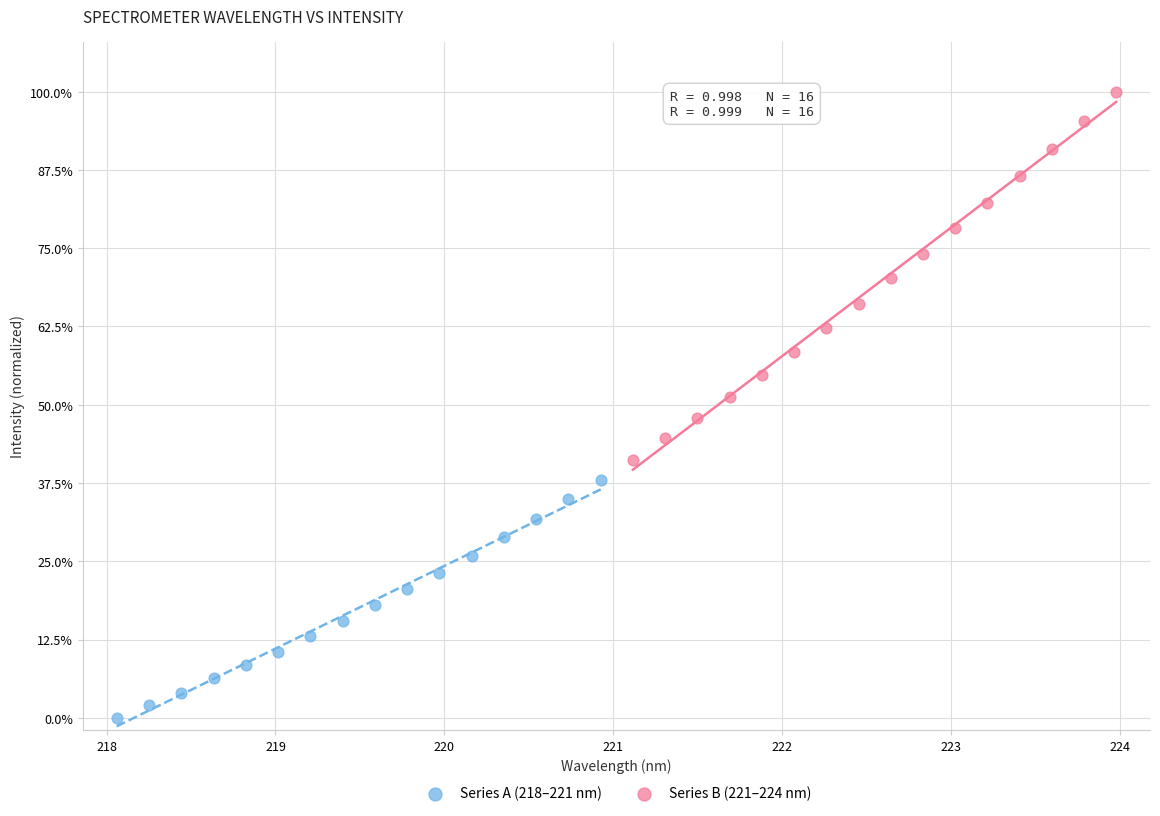

Which series has the widest spread of Y values?

Series B (221–224 nm)